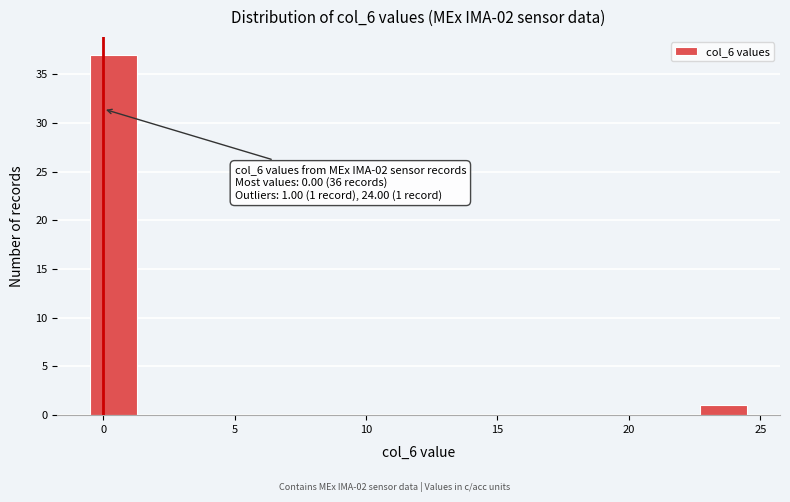

Read against the x-axis, roughly where is the centre of the tallest bar?

0.5